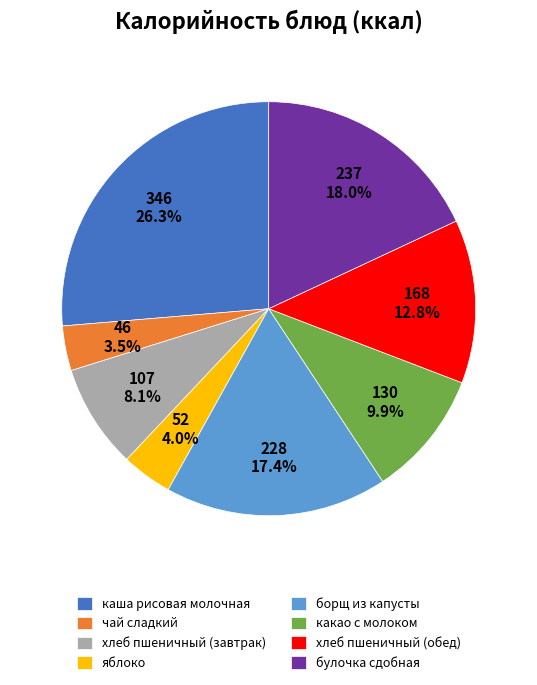

To the nearest percent, what is the difference between the яблоко and какао с молоком slice percentages?

6%